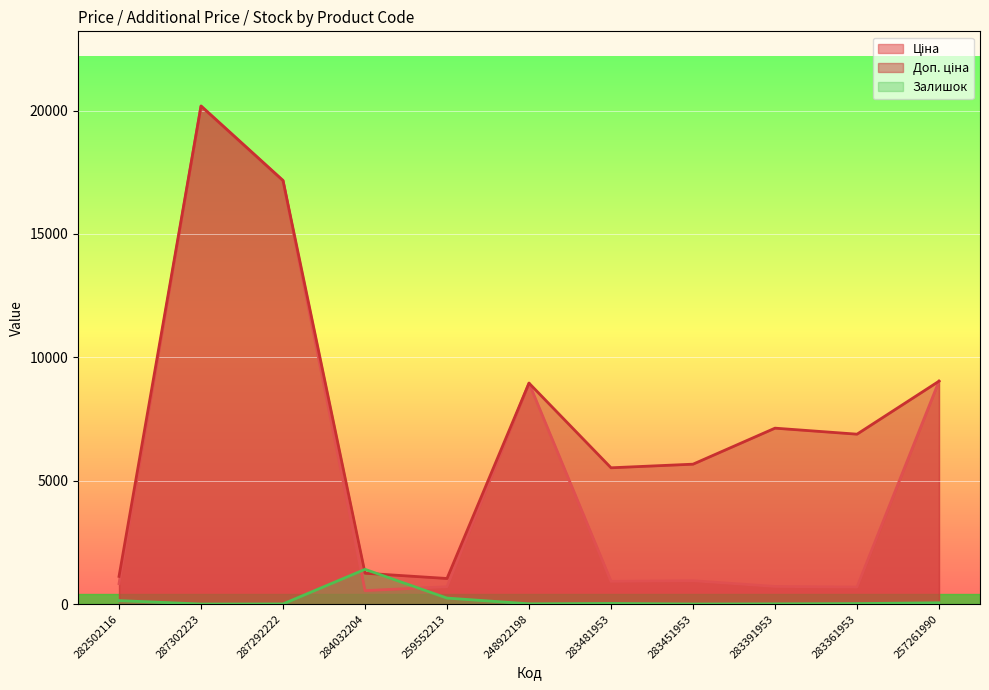

What is the label of the 1st point from the left?

282502116